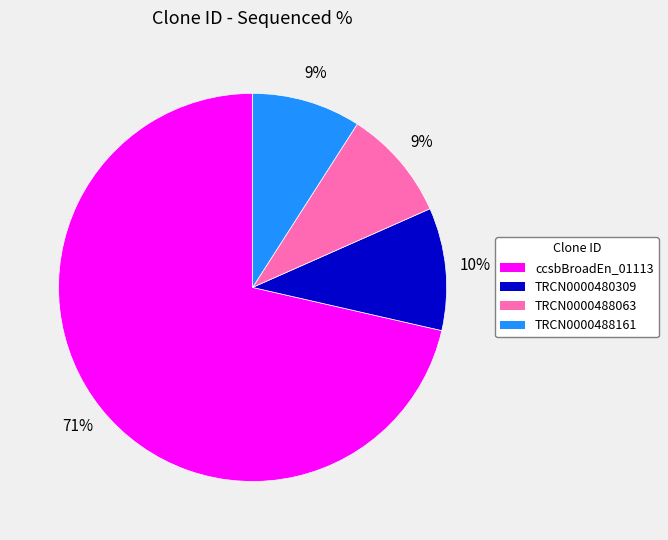

To the nearest percent, what percentage of the pie is TRCN0000480309?

10%